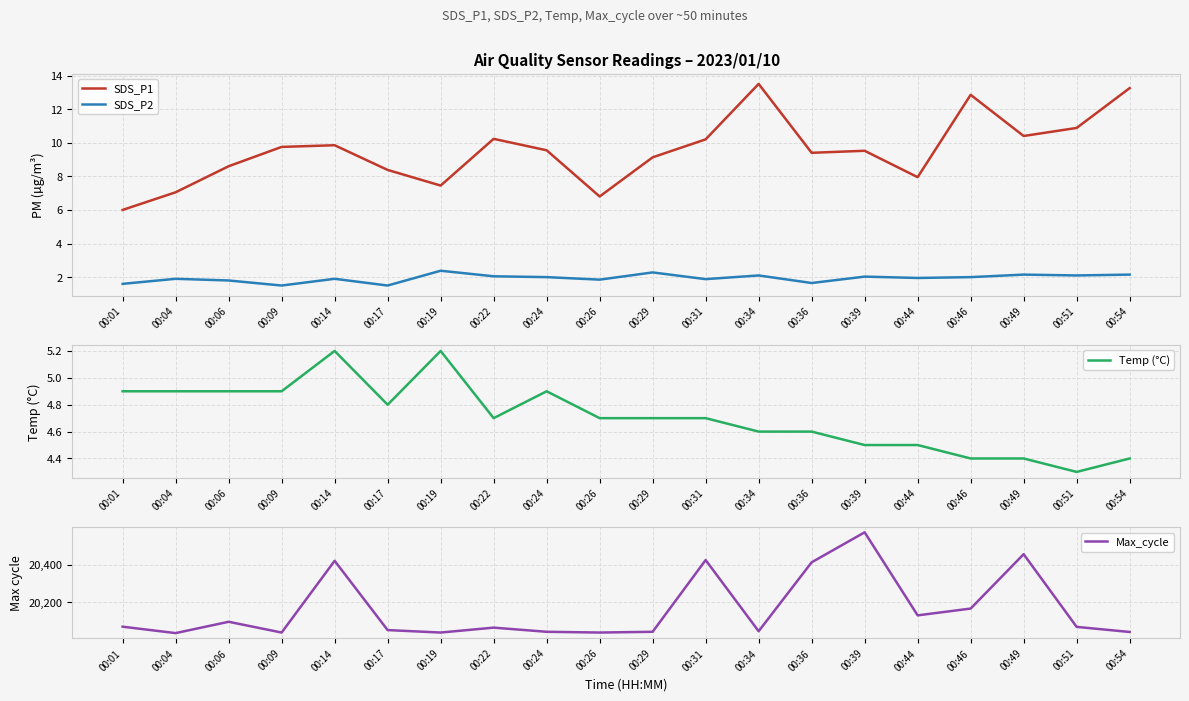

Is it true that Temp (°C) equals 4.7 at 00:31?

True